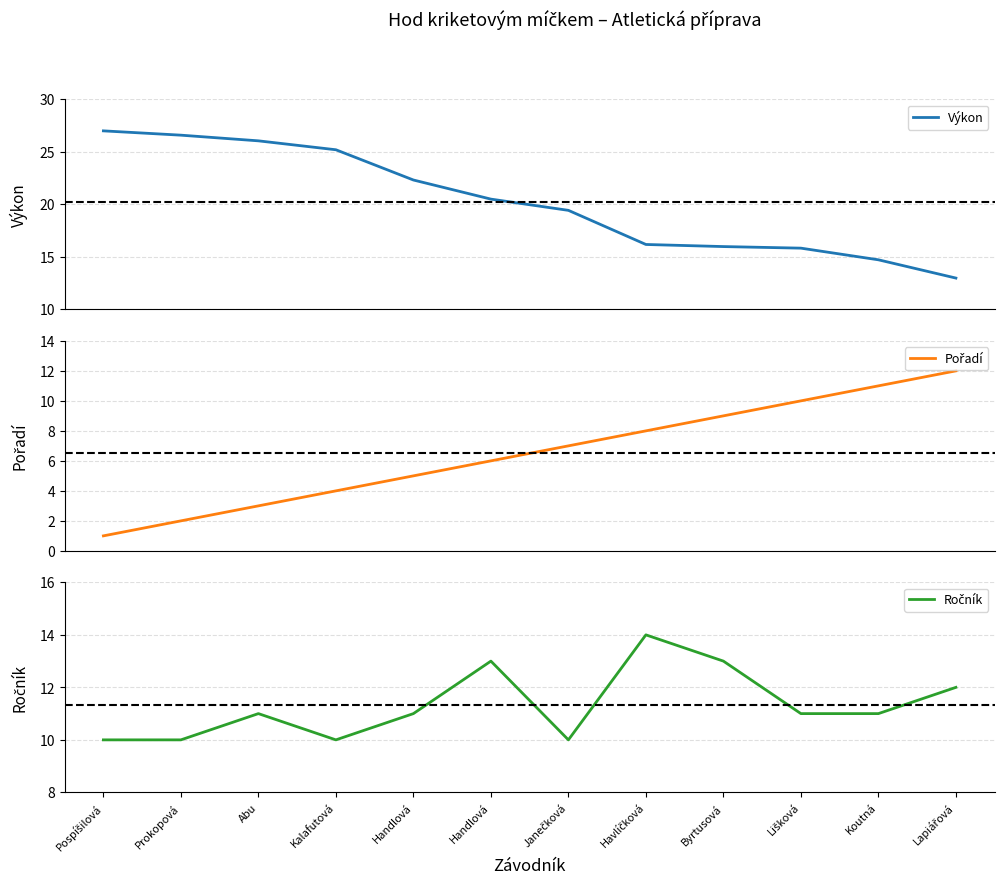

Reading left to right, list all the values displayed in this chart.

Výkon: Pospíšilová=27.0	Prokopová=26.6	Abu=26.1	Kalafutová=25.2	Handlová=22.3	Handlová=20.5	Janečková=19.4	Havlíčková=16.2	Byrtusová=16.0	Lišková=15.8	Koutná=14.7	Lapiářová=13.0
Pořadí: Pospíšilová=1.0	Prokopová=2.0	Abu=3.0	Kalafutová=4.0	Handlová=5.0	Handlová=6.0	Janečková=7.0	Havlíčková=8.0	Byrtusová=9.0	Lišková=10.0	Koutná=11.0	Lapiářová=12.0
Ročník: Pospíšilová=10.0	Prokopová=10.0	Abu=11.0	Kalafutová=10.0	Handlová=11.0	Handlová=13.0	Janečková=10.0	Havlíčková=14.0	Byrtusová=13.0	Lišková=11.0	Koutná=11.0	Lapiářová=12.0